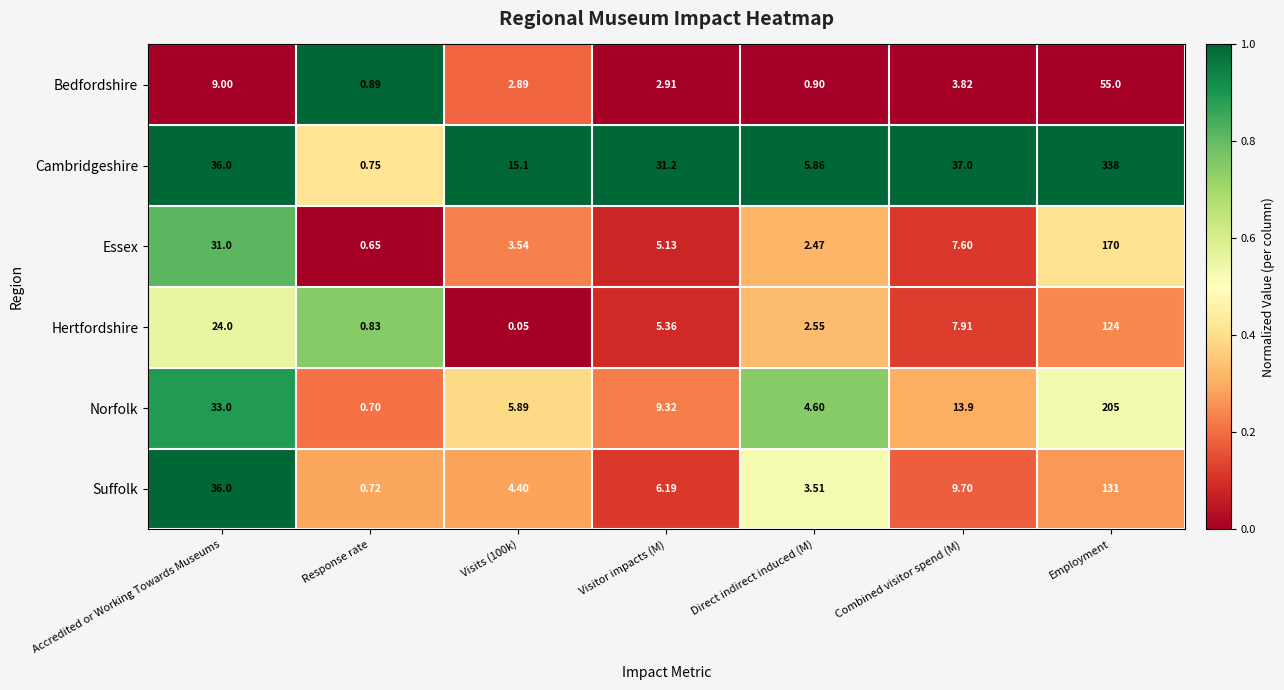

Which series changed the most between Combined visitor spend (M) and Employment?

Cambridgeshire